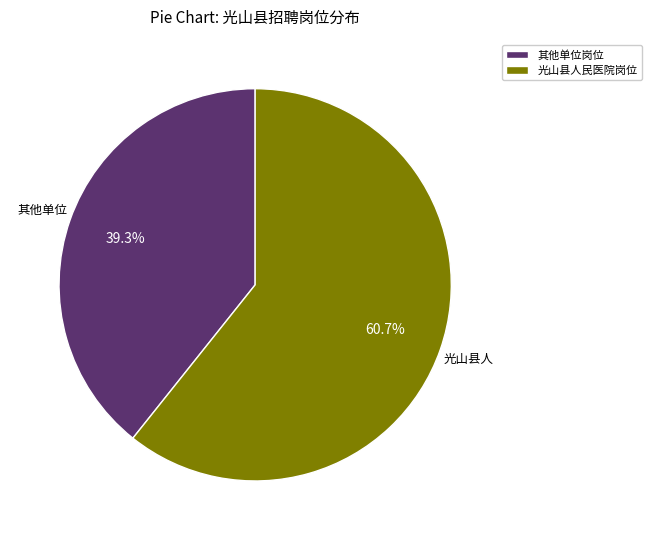

Rank the categories by value from lowest to highest.

其他单位岗位, 光山县人民医院岗位